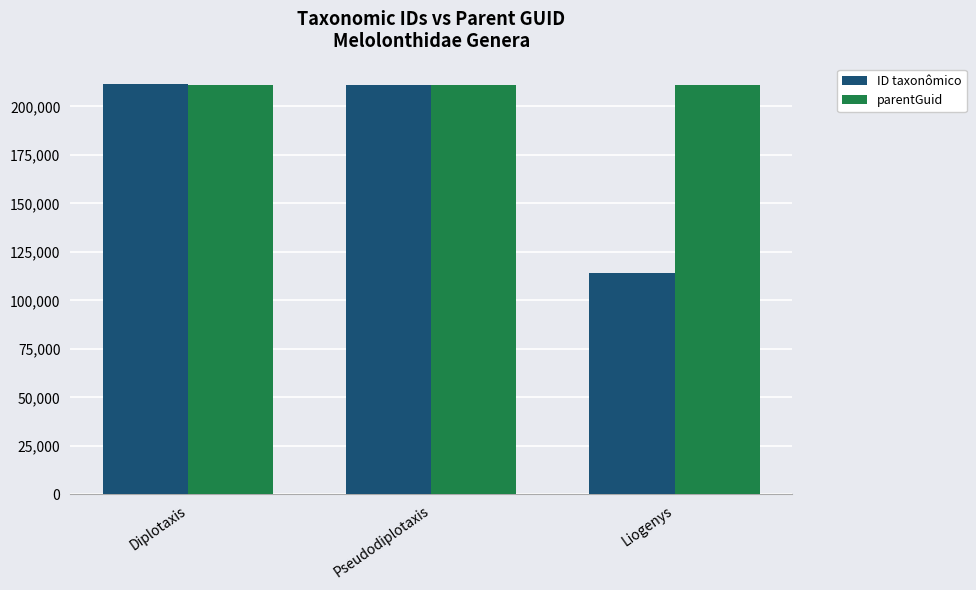

At Liogenys, list the series in order from largest to smallest.

parentGuid, ID taxonômico